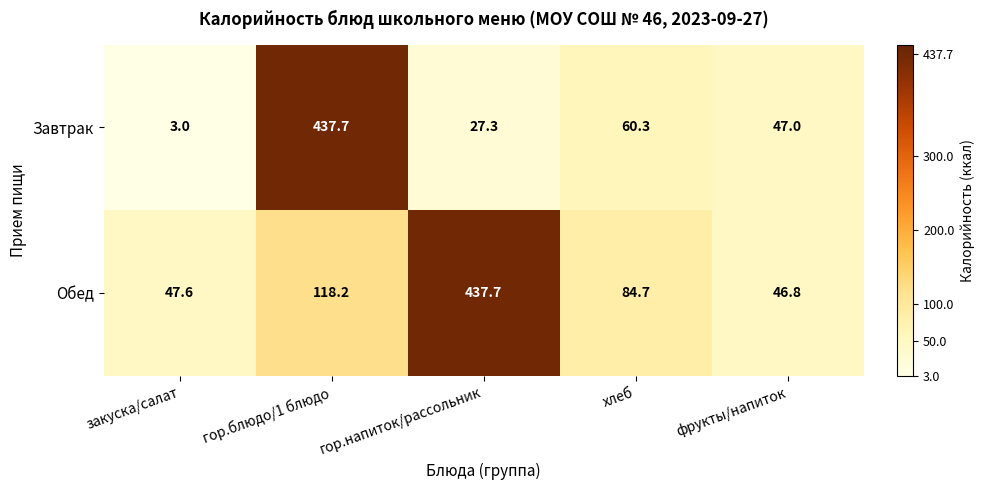

What is the total value across all series at закуска/салат?

50.6